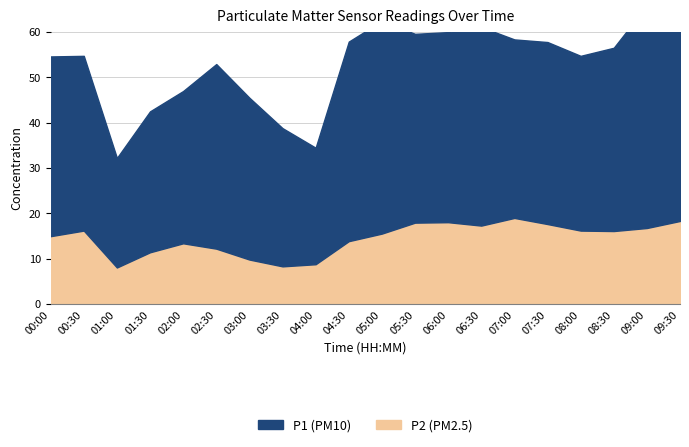

What are all the series names shown in the legend?

P1 (PM10), P2 (PM2.5)